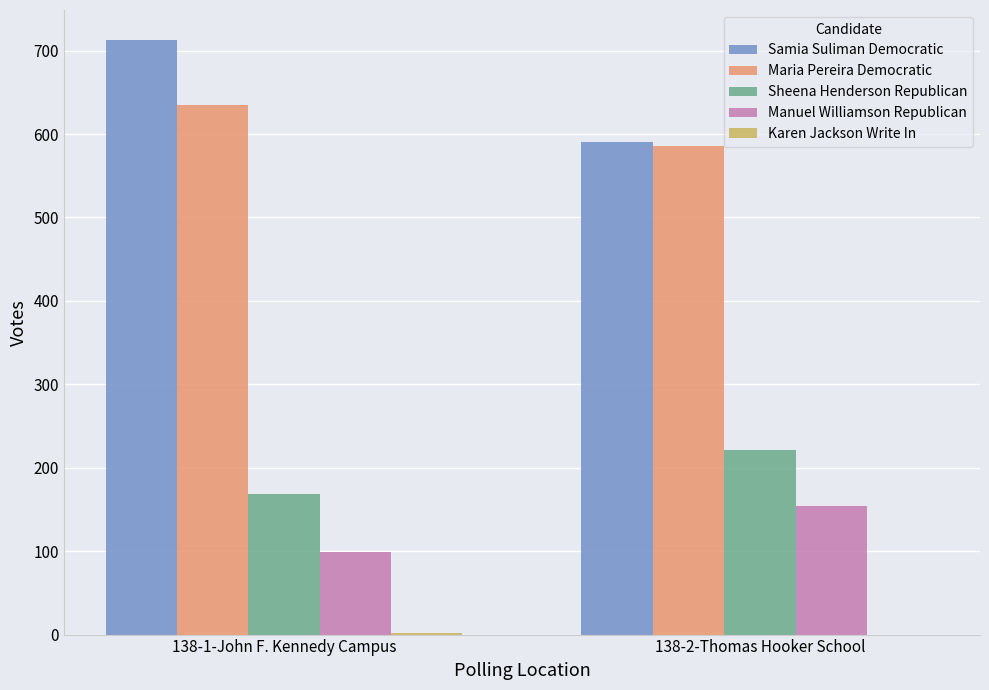

What is the greatest value displayed?

713